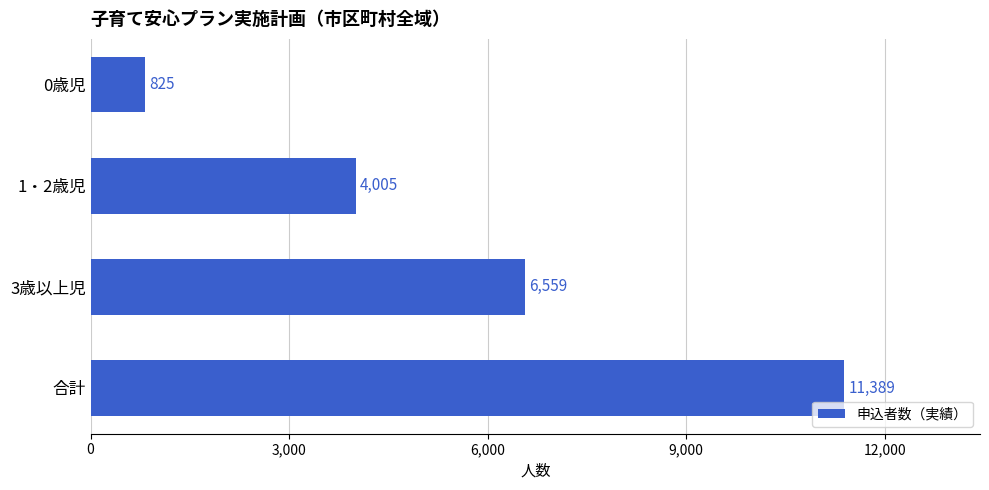

What is the maximum value shown in the chart?

11389